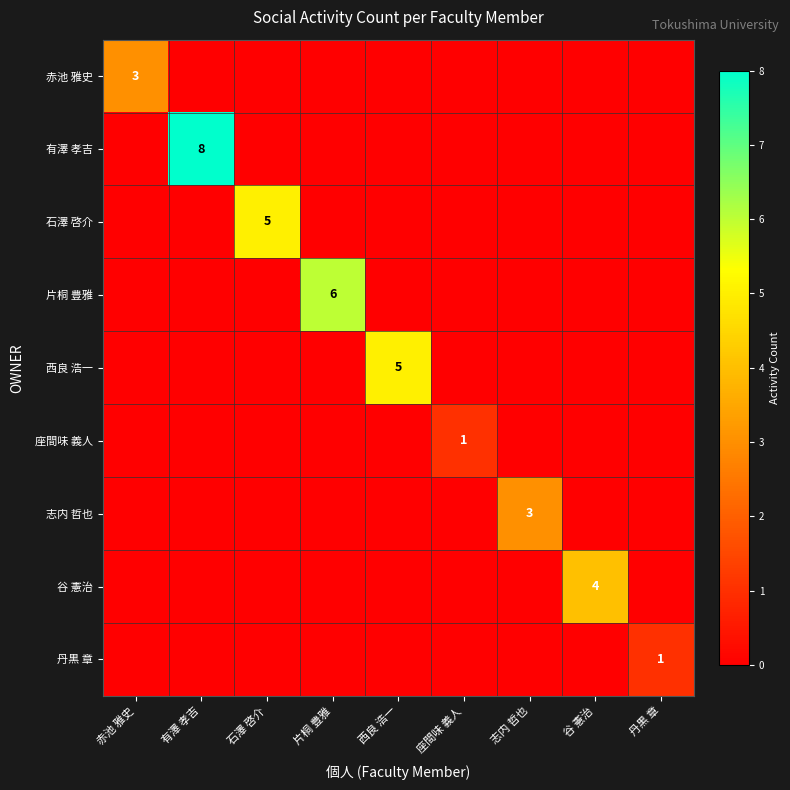

Which series has the widest spread of values?

有澤 孝吉